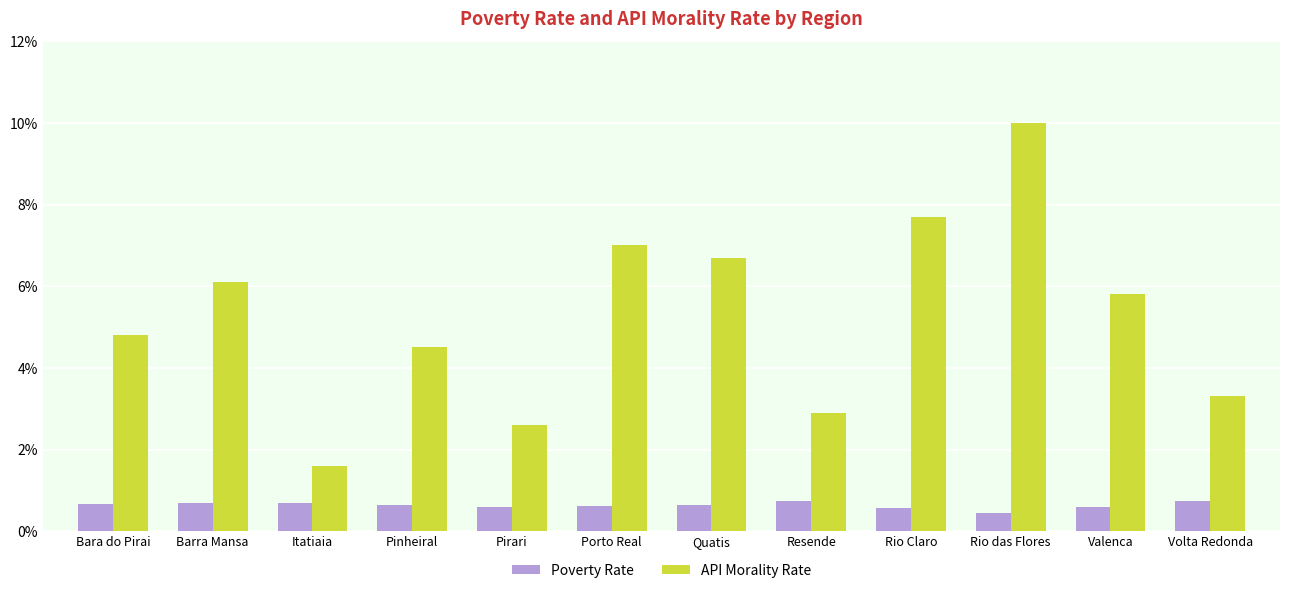

What is the lowest value of the Poverty Rate series?

0.4